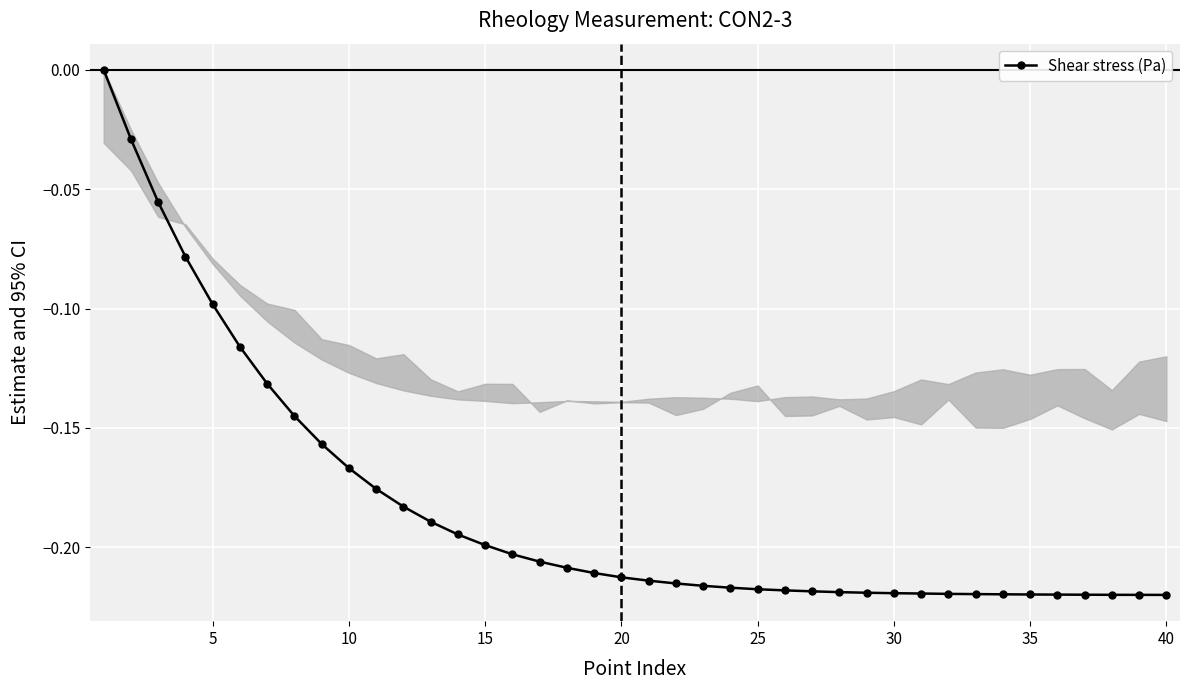

How many data points does each series have?

40